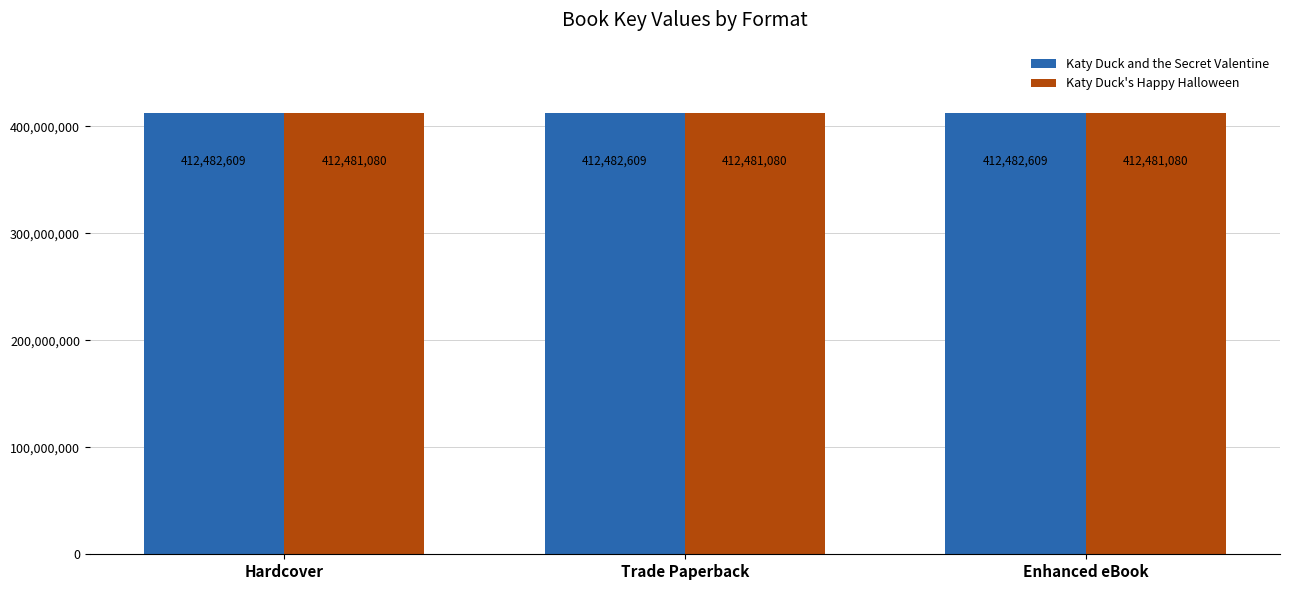

What is the sum of all Katy Duck and the Secret Valentine values?

1237447827